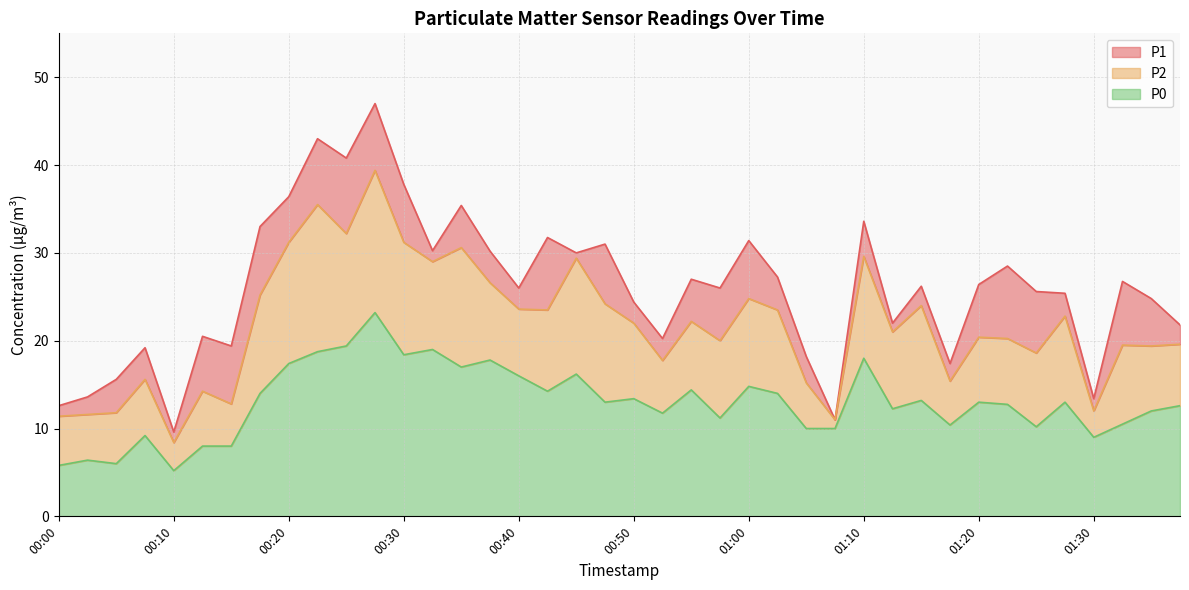

What is the label of the 38th point from the left?

01:32